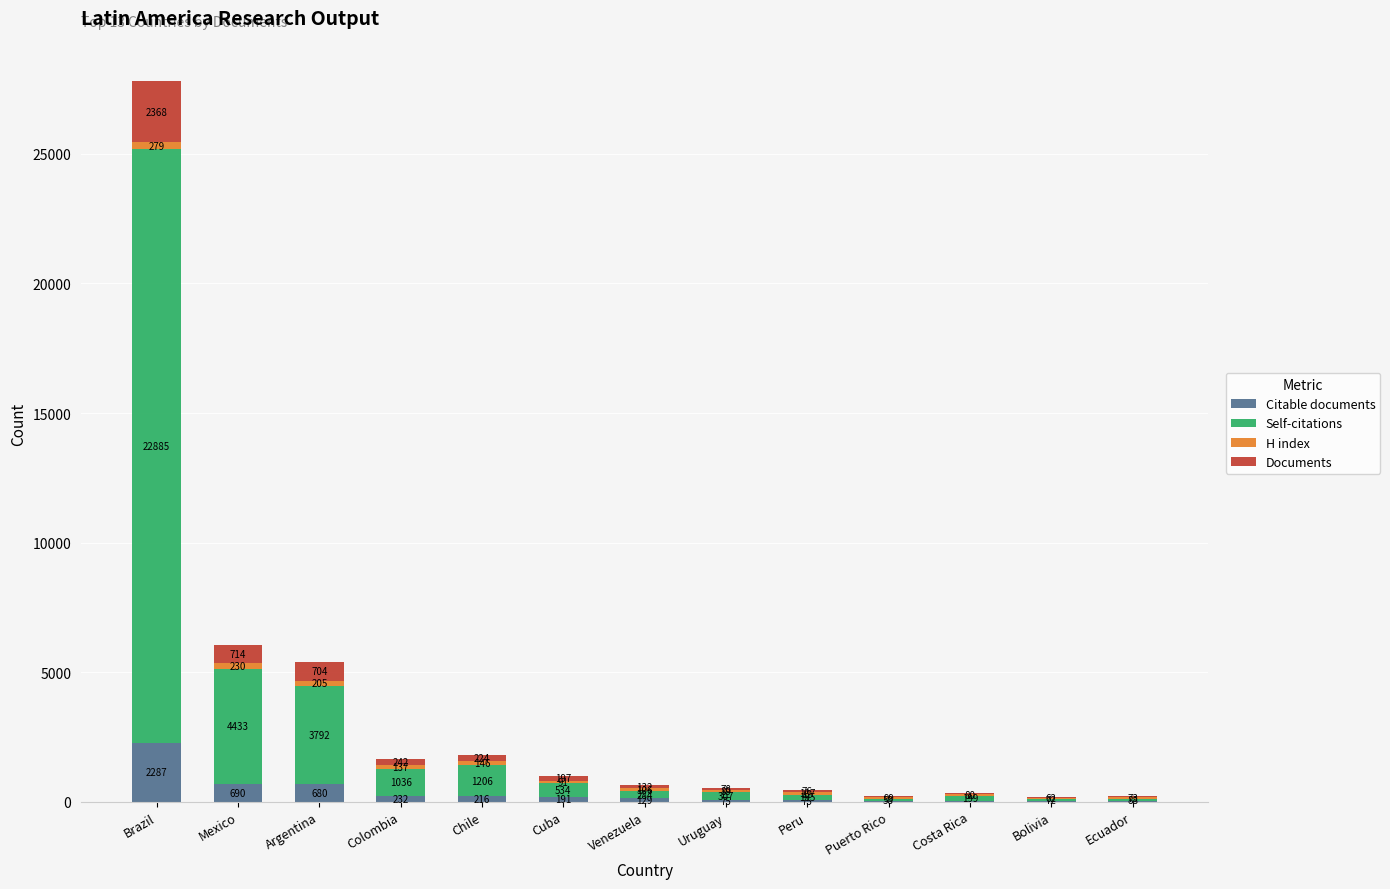

At which label is Citable documents closest to 1155?

Mexico